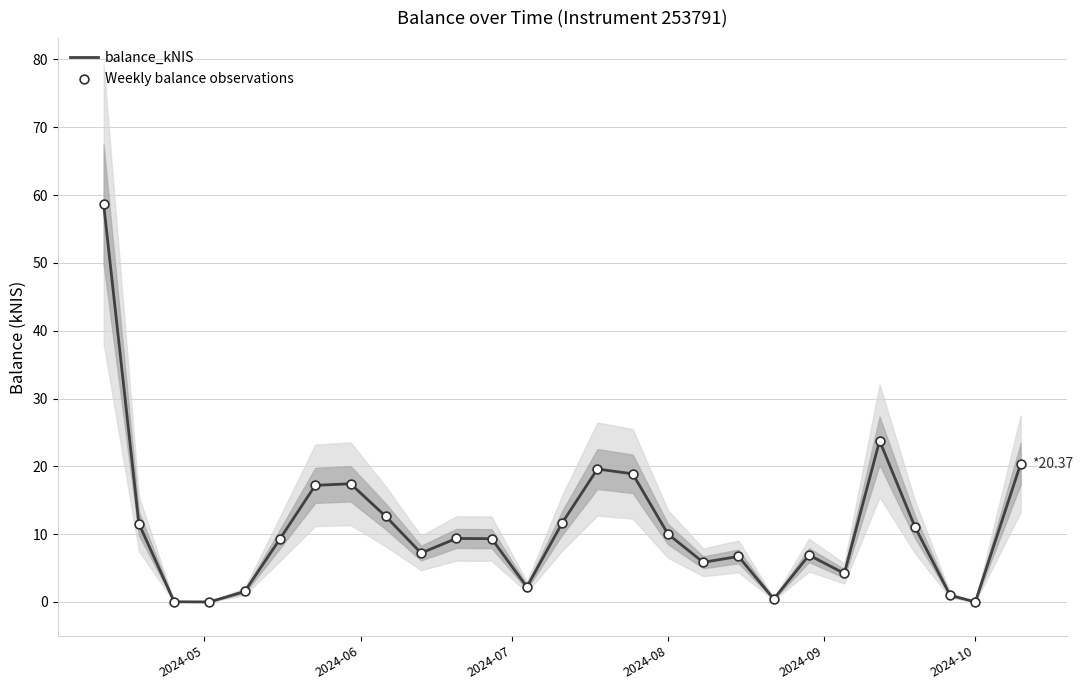

What is the highest value of the balance_kNIS series?

58.7